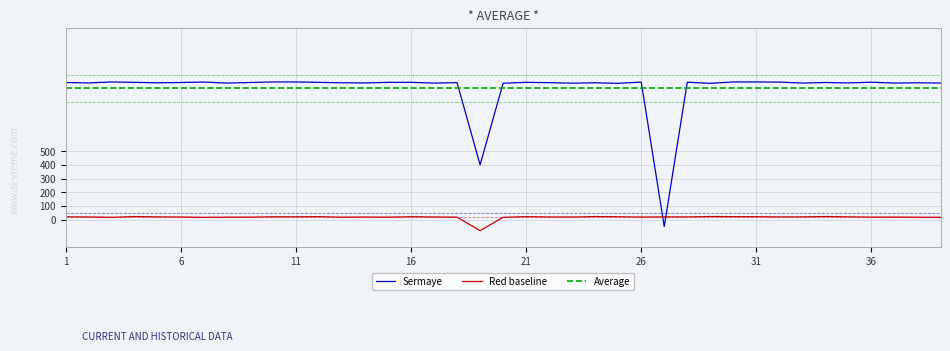

How many times do Sermaye and Red baseline cross each other?

2